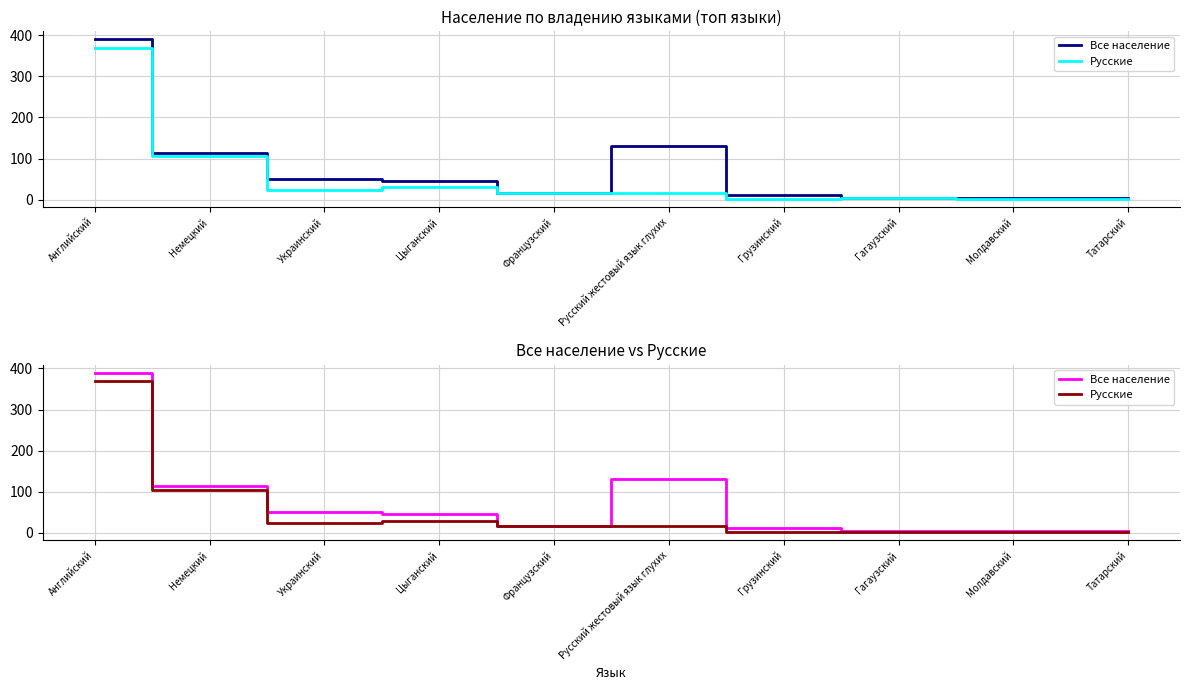

What is the average value of the Русские series?

57